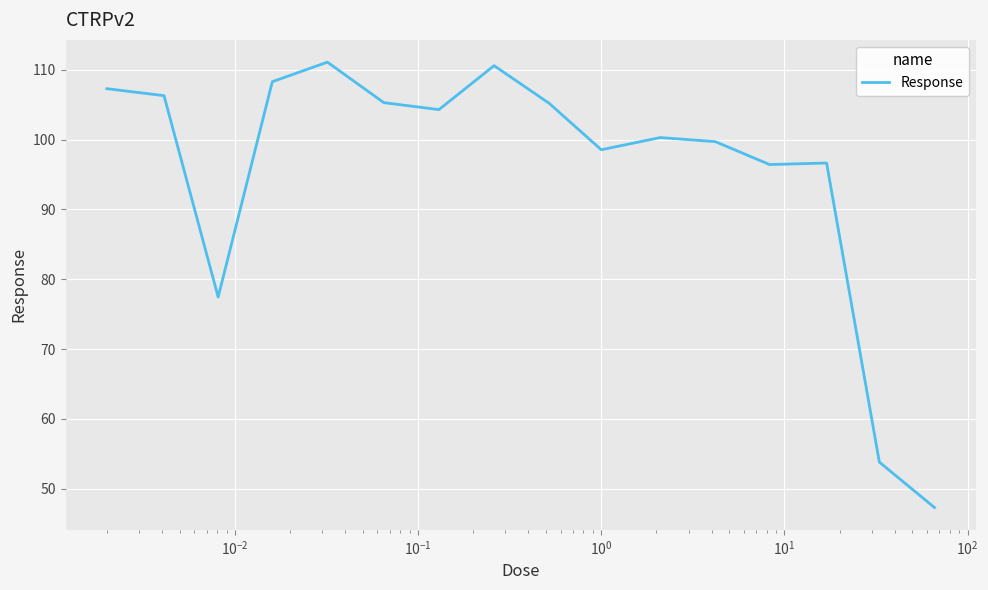

True or false: the data has more than 2 interior local peaks.

True